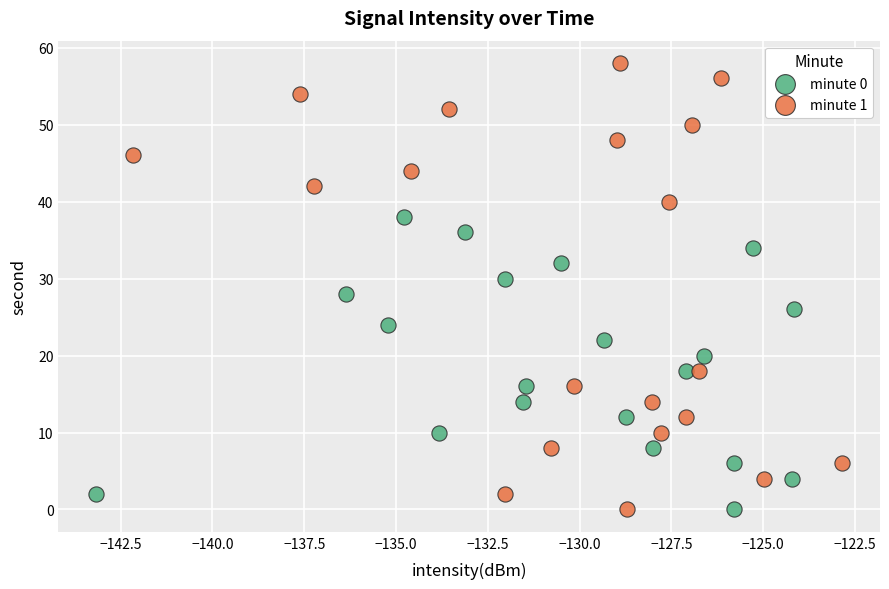

What are all the series names shown in the legend?

minute 0, minute 1